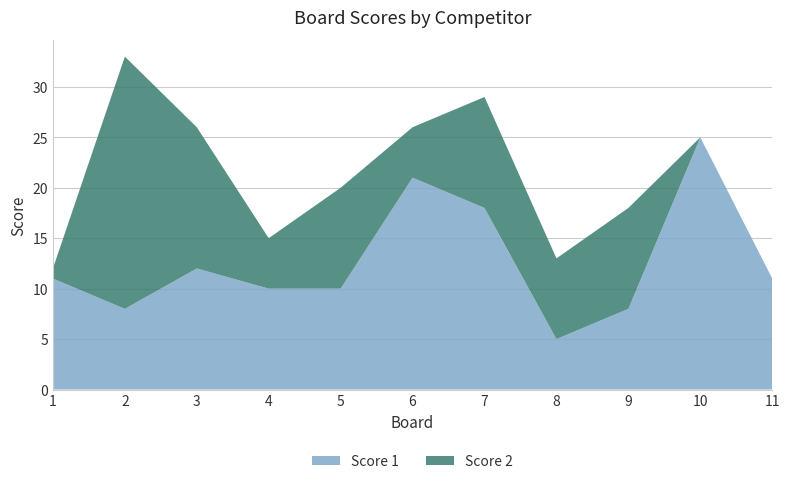

Reading left to right, extract all data points from this chart.

Score 1: 1=11	2=8	3=12	4=10	5=10	6=21	7=18	8=5	9=8	10=25	11=11
Score 2: 1=1	2=25	3=14	4=5	5=10	6=5	7=11	8=8	9=10	10=0	11=0